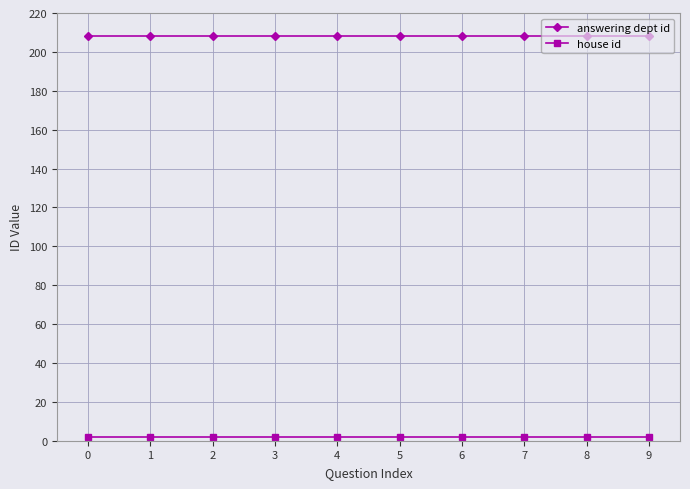

Which series has the largest total across all categories?

answering dept id